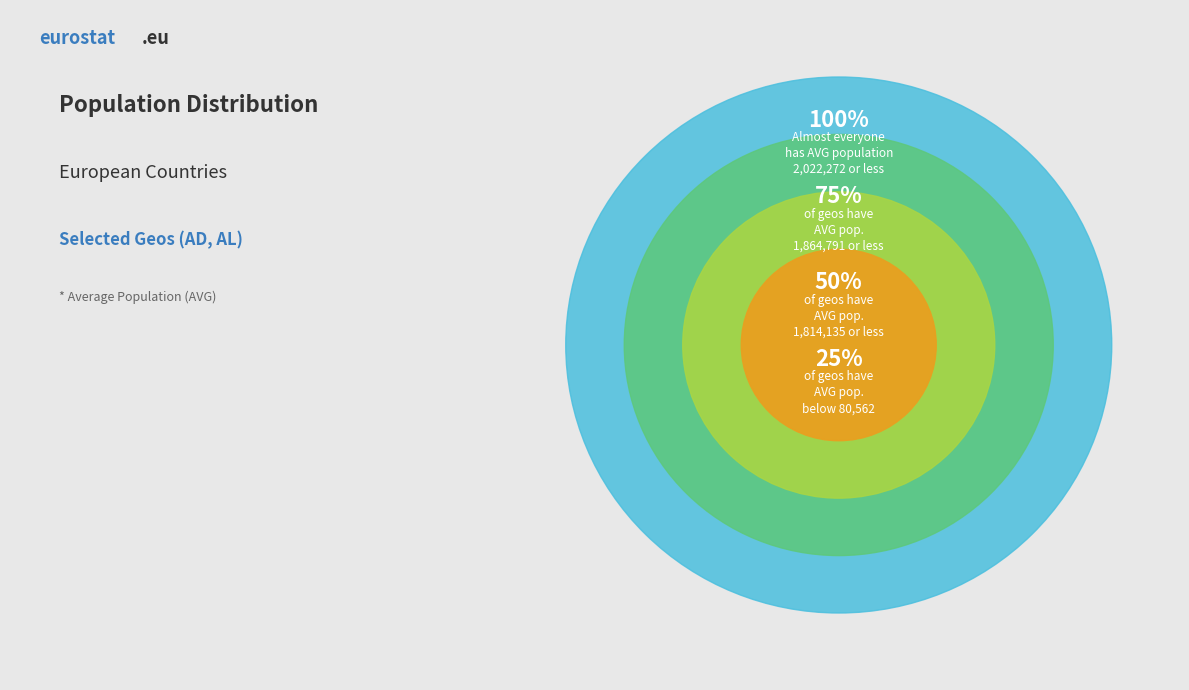

Does AL (2022) represent more than half of the total?

No